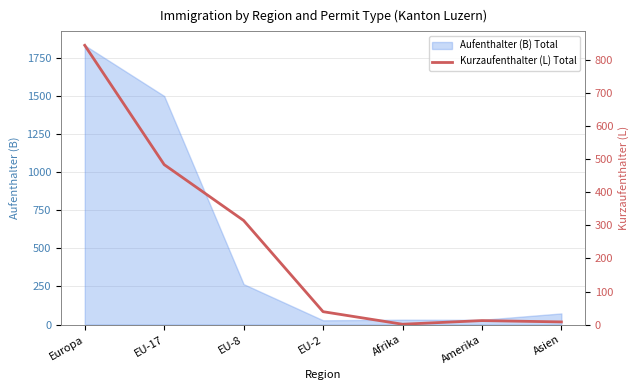

Count the number of categories in the chart.

7